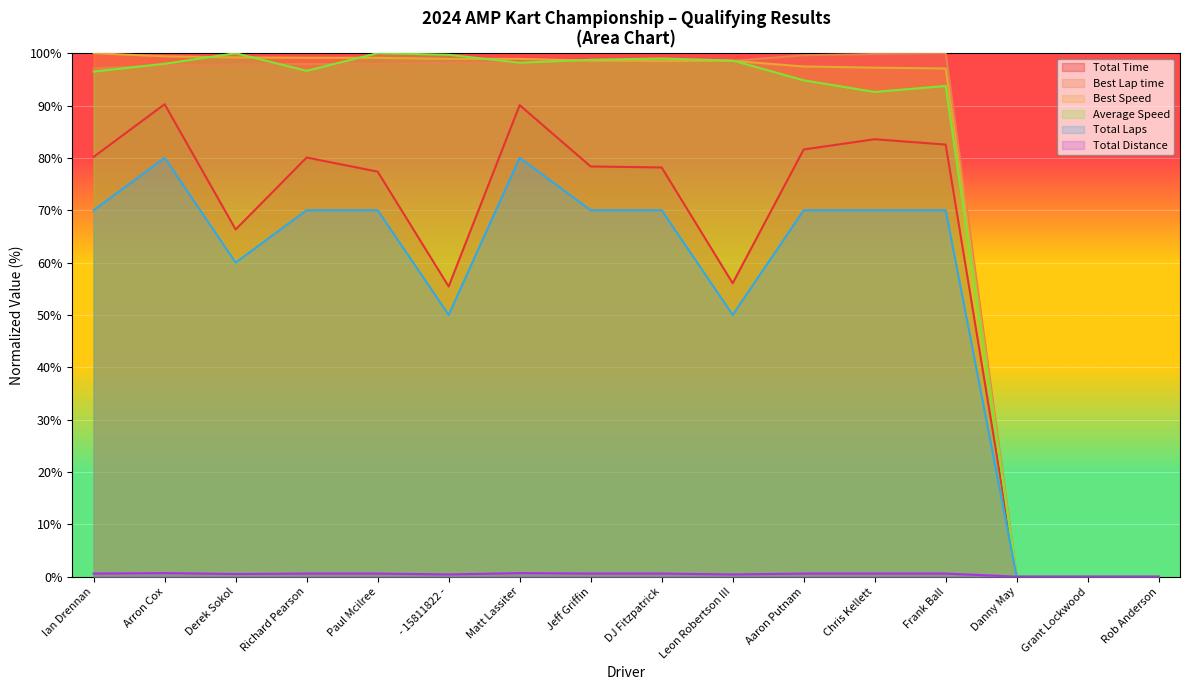

Which category has the highest value across all series?

Frank Ball